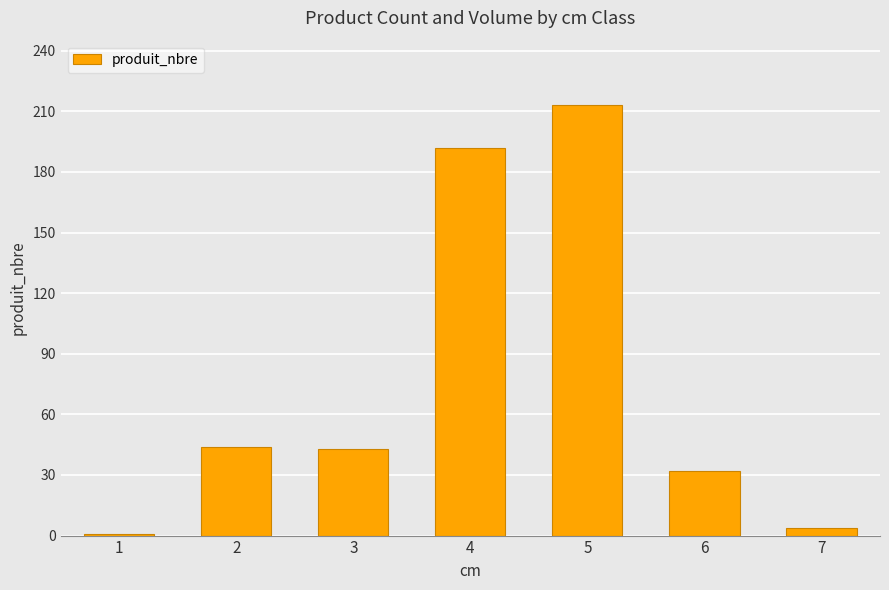

What is the difference between the maximum and second lowest values?

209